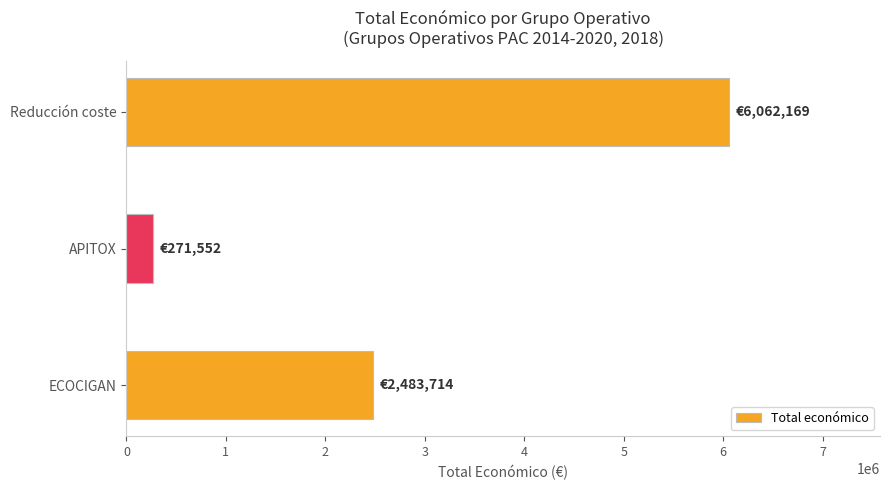

Does the chart contain stacked bars?

No